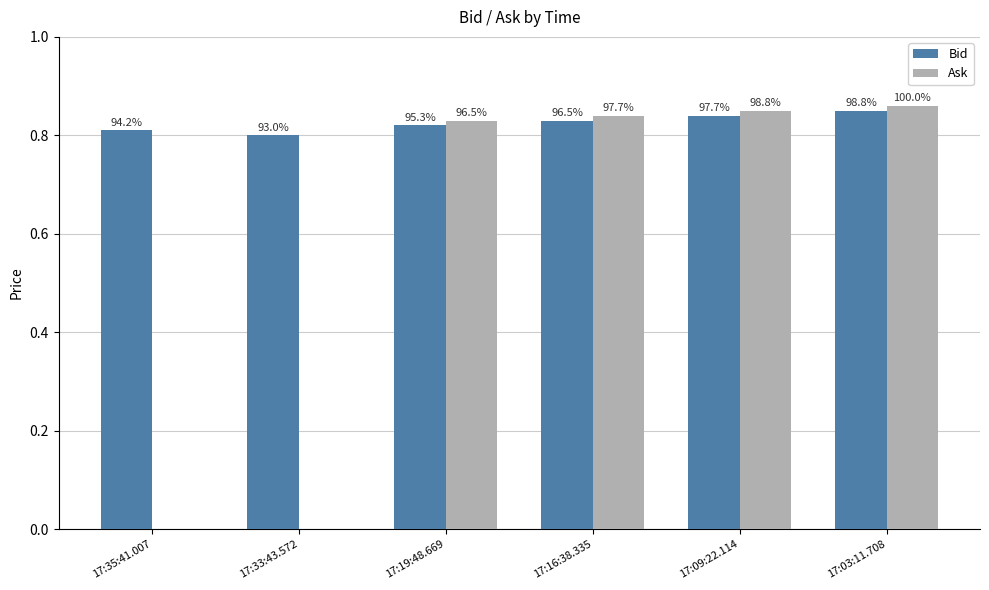

How many groups of bars are there?

6